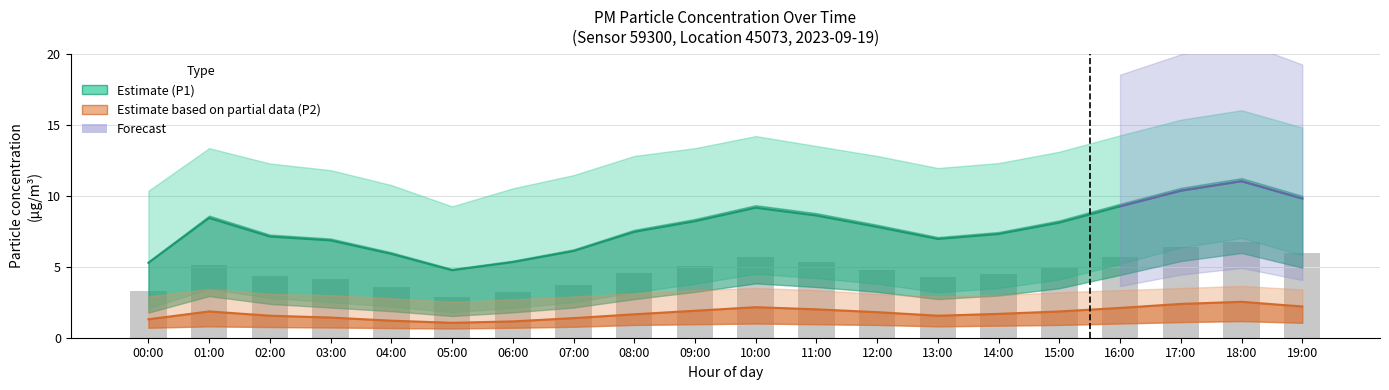

Which label corresponds to the smallest value in the chart?

05:00